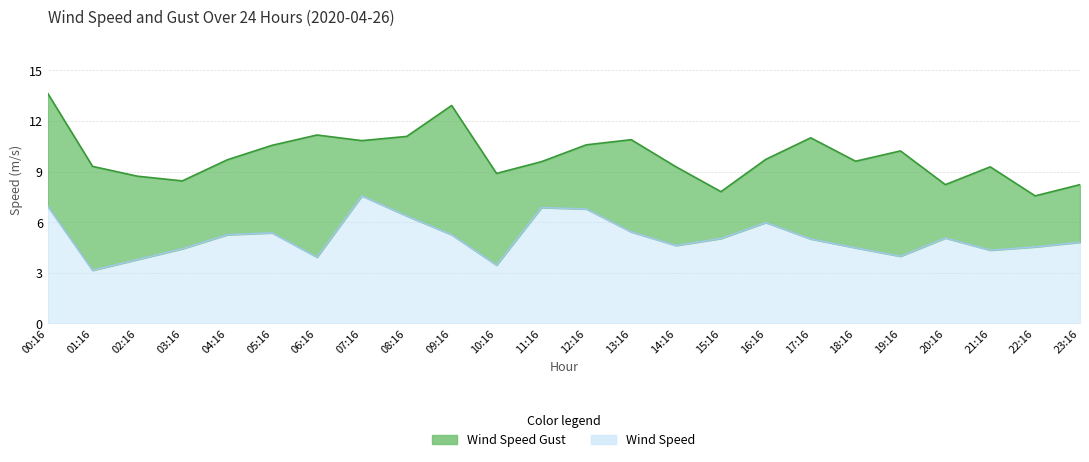

Which series has the largest total across all categories?

Wind Speed Gust